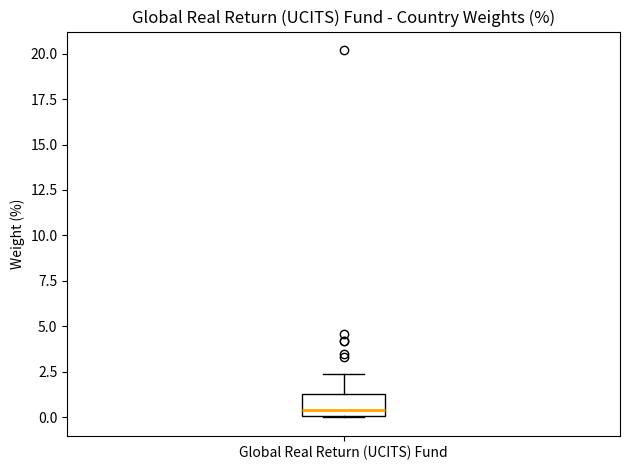

Read this box plot against the y-axis: the position of the median line, the range covered by the box, and the ends of both whiskers. The values are not printed on the chart, so give them approximately, as read against the axis.

median 0.5, box 0.0 to 1.5, whiskers 0.0 to 2.5